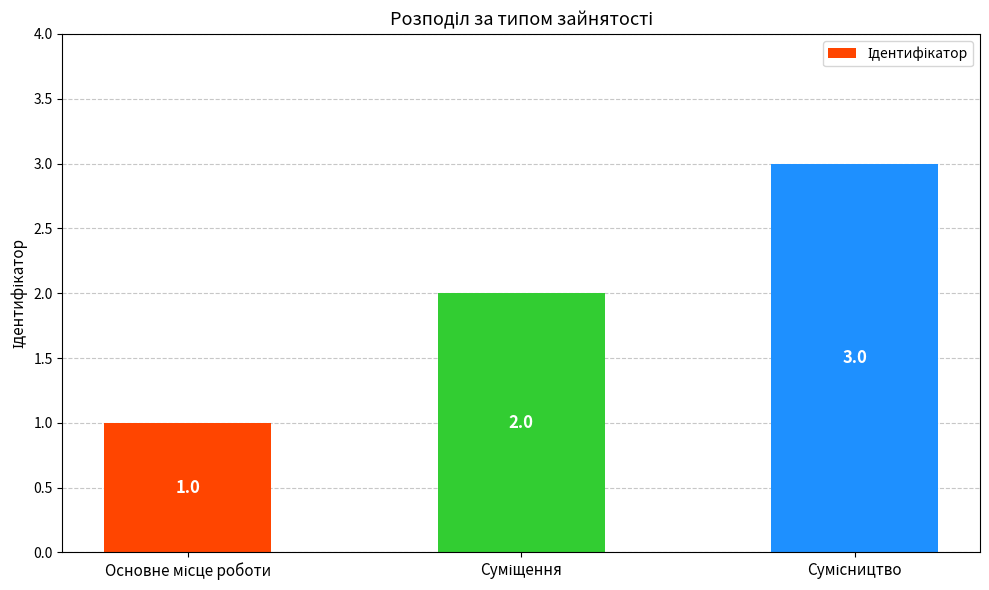

What is the value of the 1st bar from the left?

1